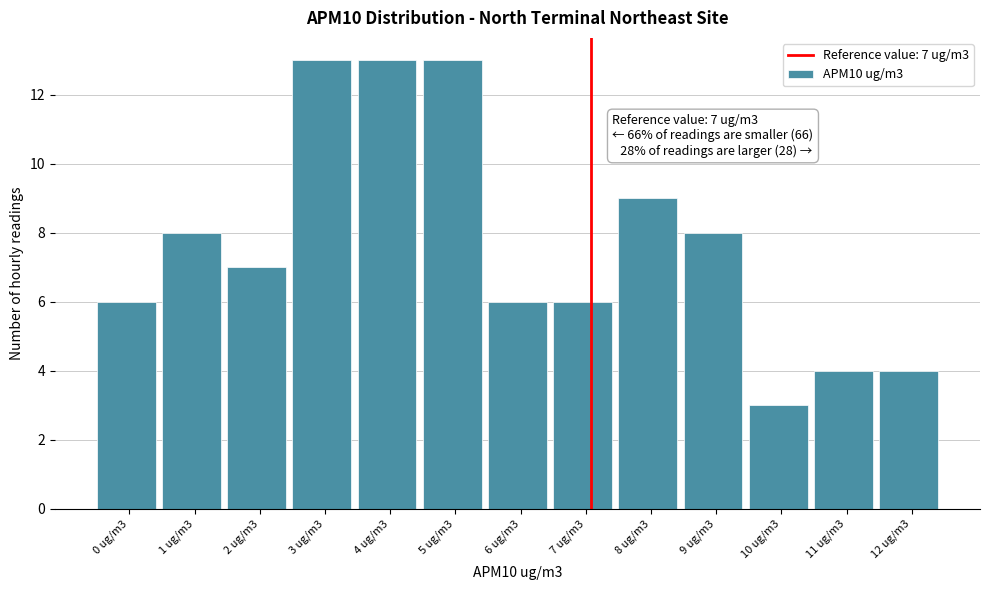

Reading left to right, what are all the values shown in this chart?

0 ug/m3=6	1 ug/m3=8	2 ug/m3=7	3 ug/m3=13	4 ug/m3=13	5 ug/m3=13	6 ug/m3=6	7 ug/m3=6	8 ug/m3=9	9 ug/m3=8	10 ug/m3=3	11 ug/m3=4	12 ug/m3=4